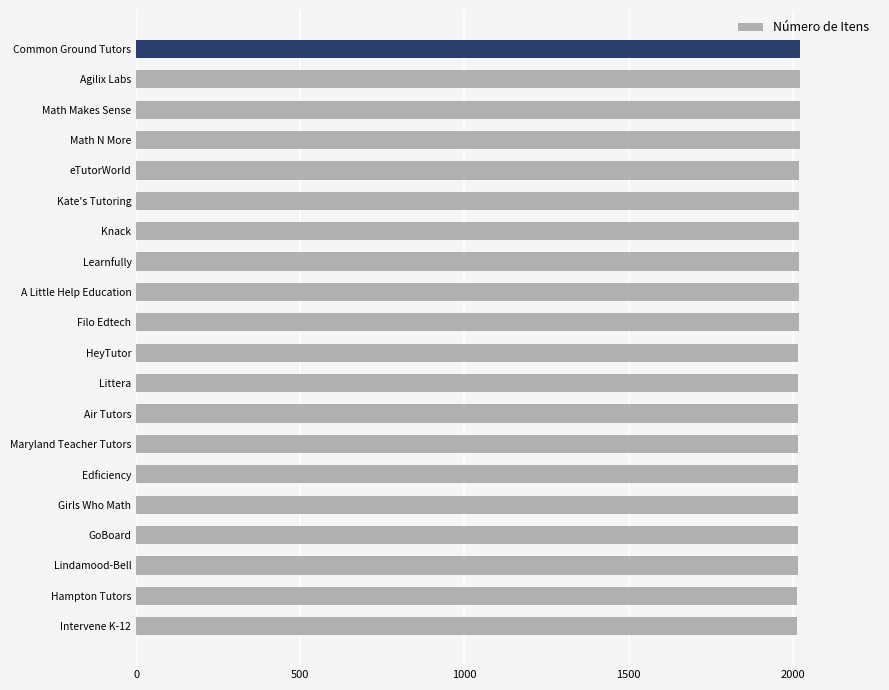

What is the ratio of the value at Maryland Teacher Tutors to the value at Common Ground Tutors?

1.0